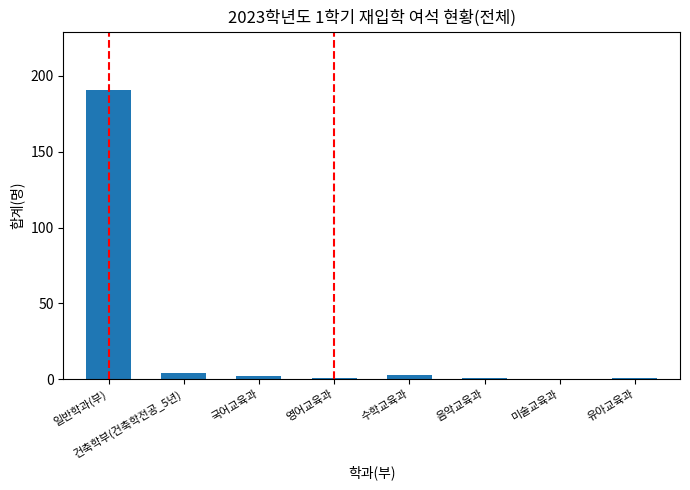

What is the average value?

25